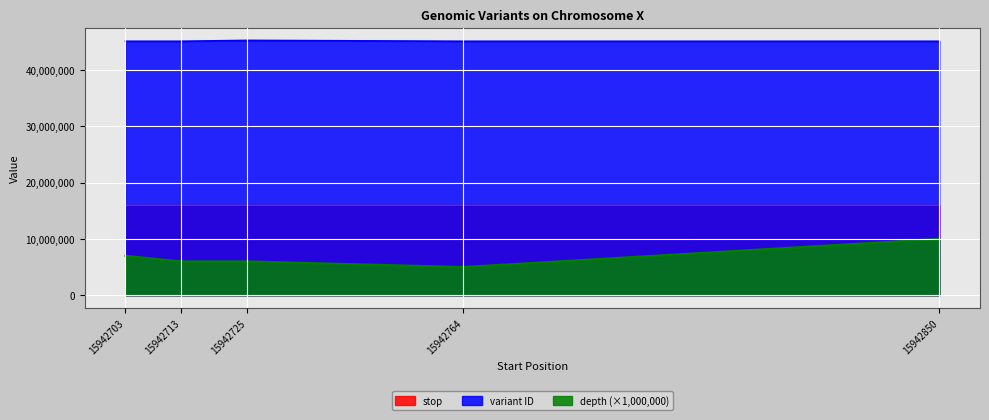

What is the value of the depth point at the 2nd from the left?

6000000